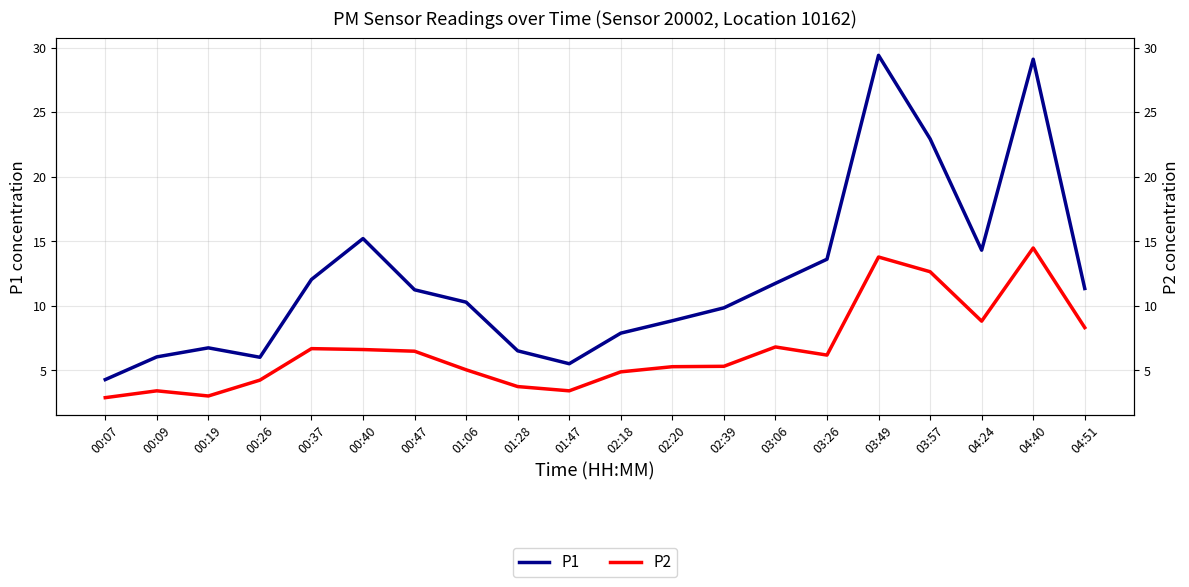

Reading right to left, transcribe all the data shown in this chart.

P1: 04:51=11.3	04:40=29.1	04:24=14.3	03:57=22.9	03:49=29.4	03:26=13.6	03:06=11.7	02:39=9.8	02:20=8.8	02:18=7.9	01:47=5.5	01:28=6.5	01:06=10.3	00:47=11.2	00:40=15.2	00:37=12.0	00:26=6.0	00:19=6.7	00:09=6.0	00:07=4.3
P2: 04:51=8.3	04:40=14.5	04:24=8.8	03:57=12.6	03:49=13.8	03:26=6.2	03:06=6.8	02:39=5.3	02:20=5.3	02:18=4.9	01:47=3.4	01:28=3.7	01:06=5.0	00:47=6.5	00:40=6.6	00:37=6.7	00:26=4.2	00:19=3.0	00:09=3.4	00:07=2.9